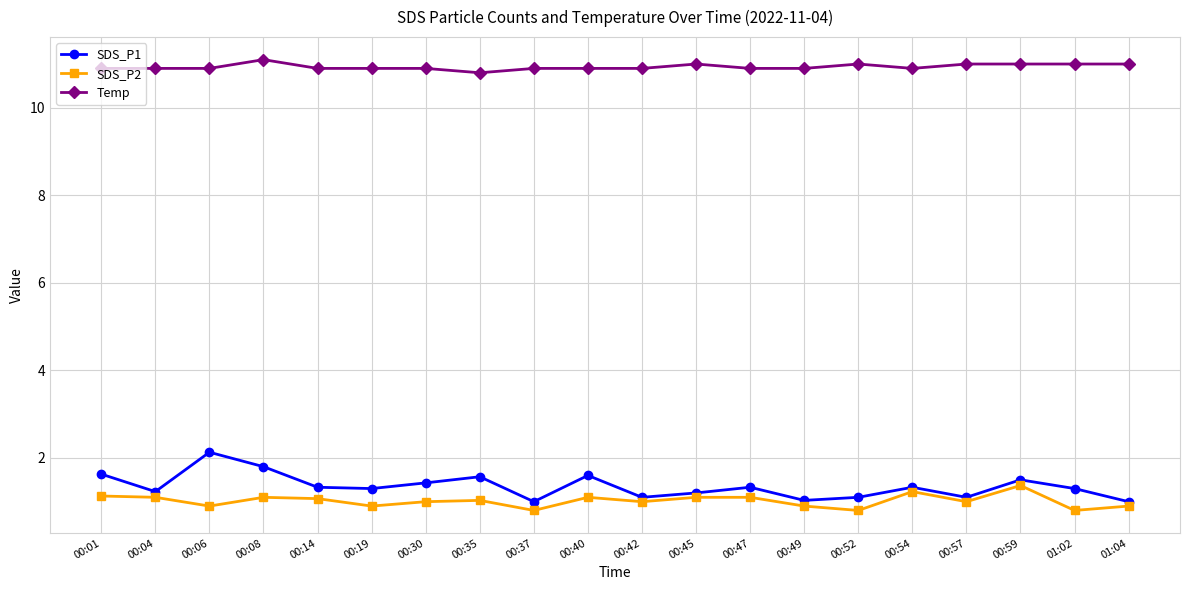

Read the SDS_P2 value at 00:04.

1.1